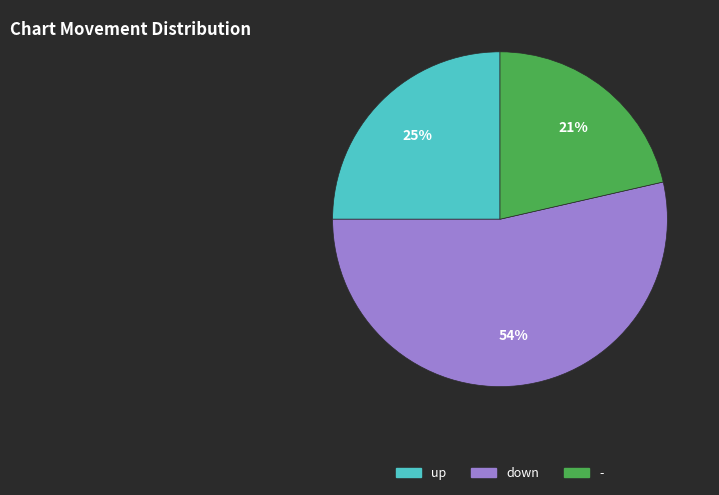

Rank the categories by value from lowest to highest.

-, up, down